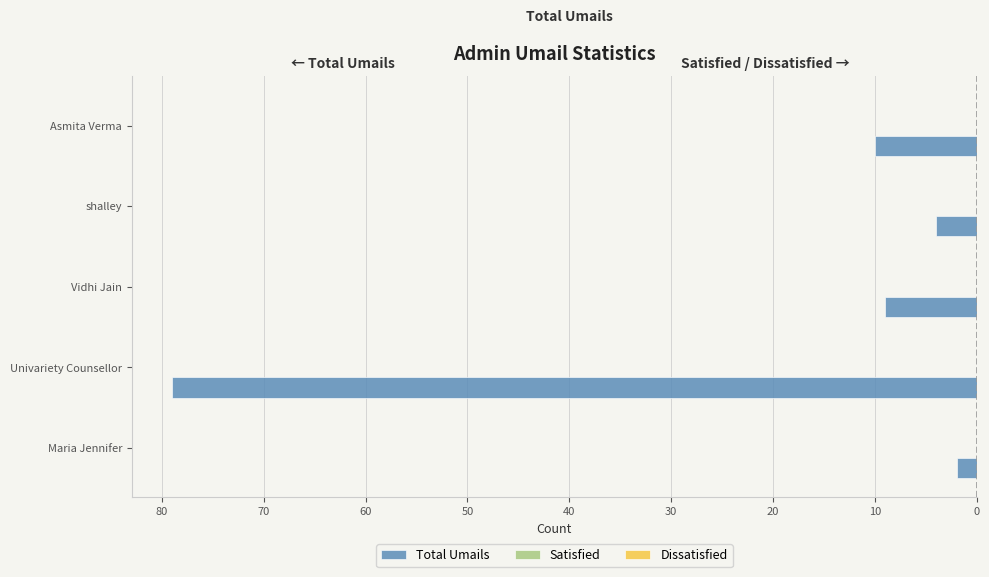

Are the bars horizontal?

Yes